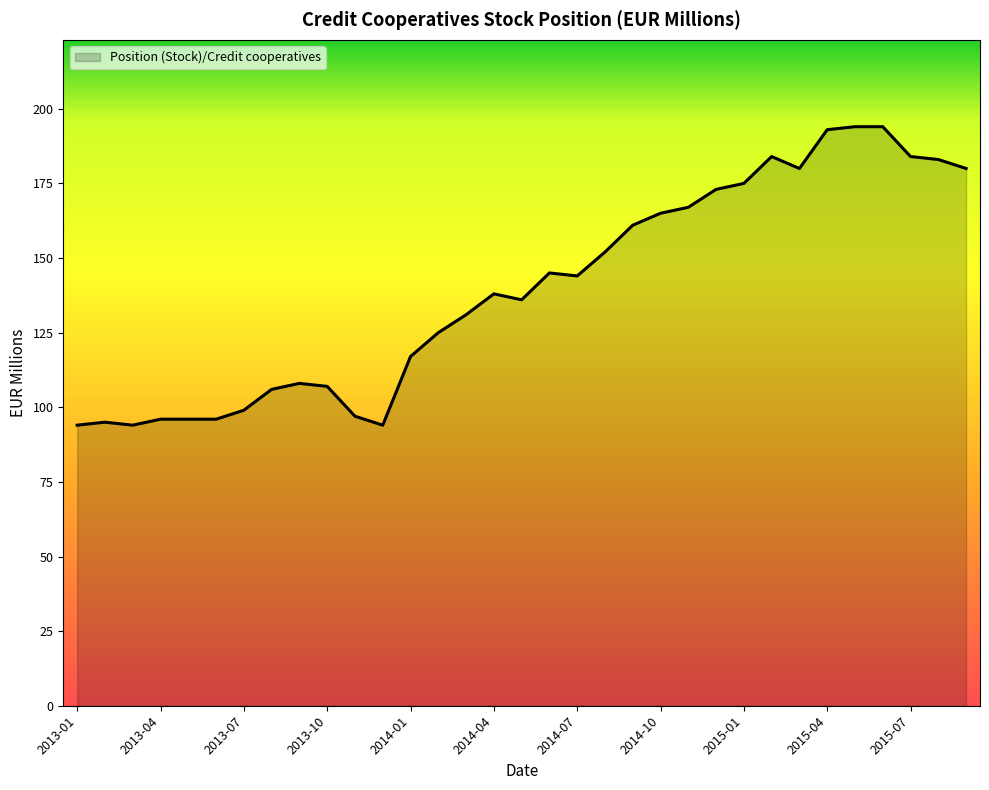

At which category does the chart reach its minimum across all series?

2013-01